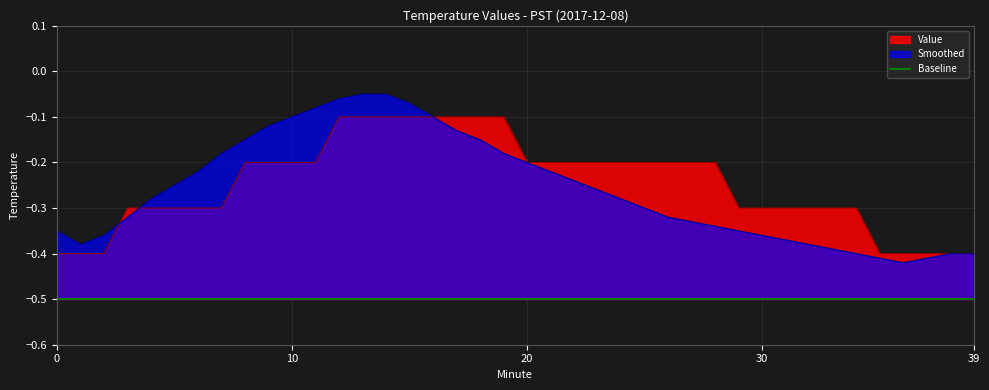

Is it true that Value equals -0.2 at 9?

True